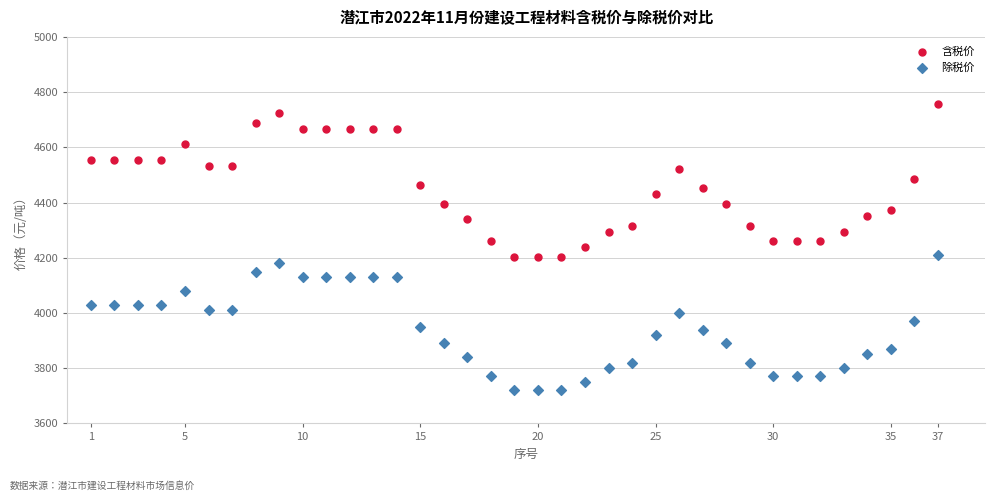

Across all data points, what is the range of X values (max minus min)?

36.0